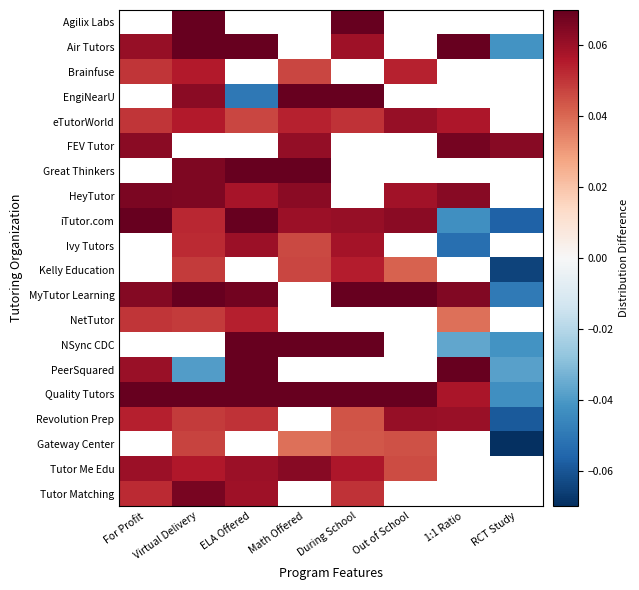

At During School, list the series in order from smallest to largest.

Kelly Education, Ivy Tutors, eTutorWorld, FEV Tutor, Great Thinkers, HeyTutor, iTutor.com, Air Tutors, Brainfuse, Gateway Center, Revolution Prep, Tutor Matching, Tutor Me Edu, MyTutor Learning, Quality Tutors, NSync CDC, EngiNearU, Agilix Labs, NetTutor, PeerSquared